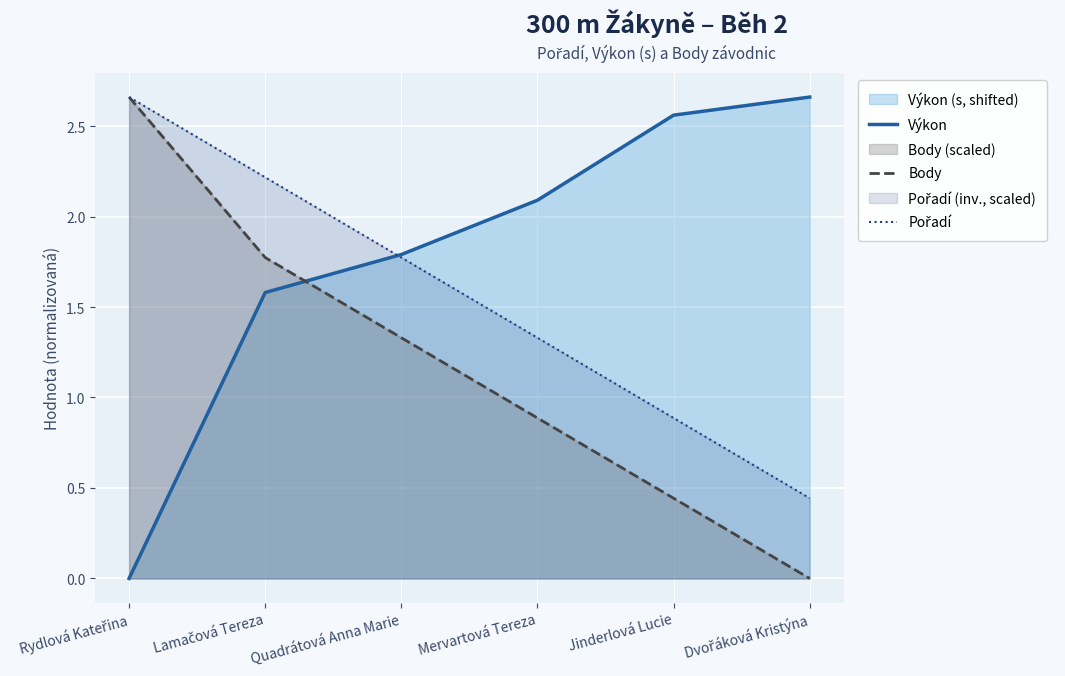

Which series ends up on top after the final intersection of Body and Výkon?

Výkon